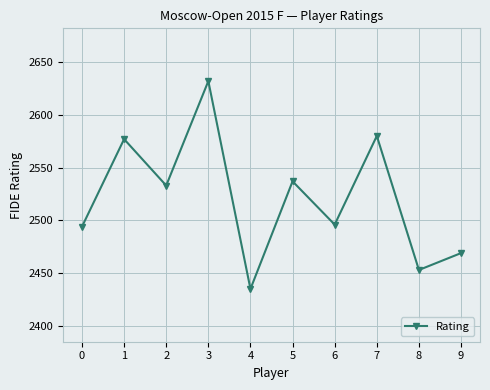

The value at 9 is 2469. True or false?

True